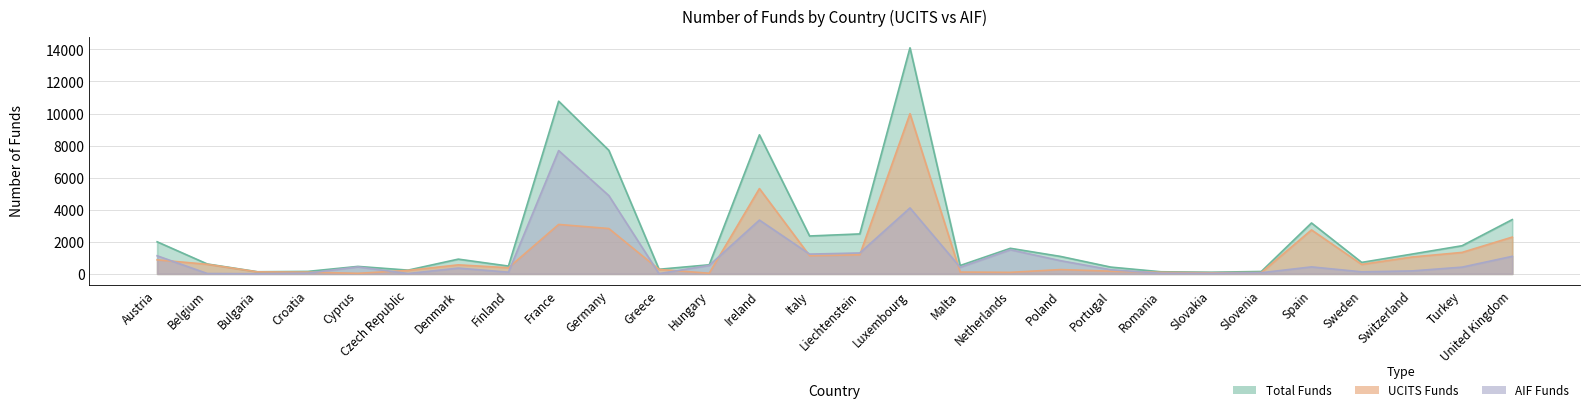

What is the minimum value shown in the chart?

7